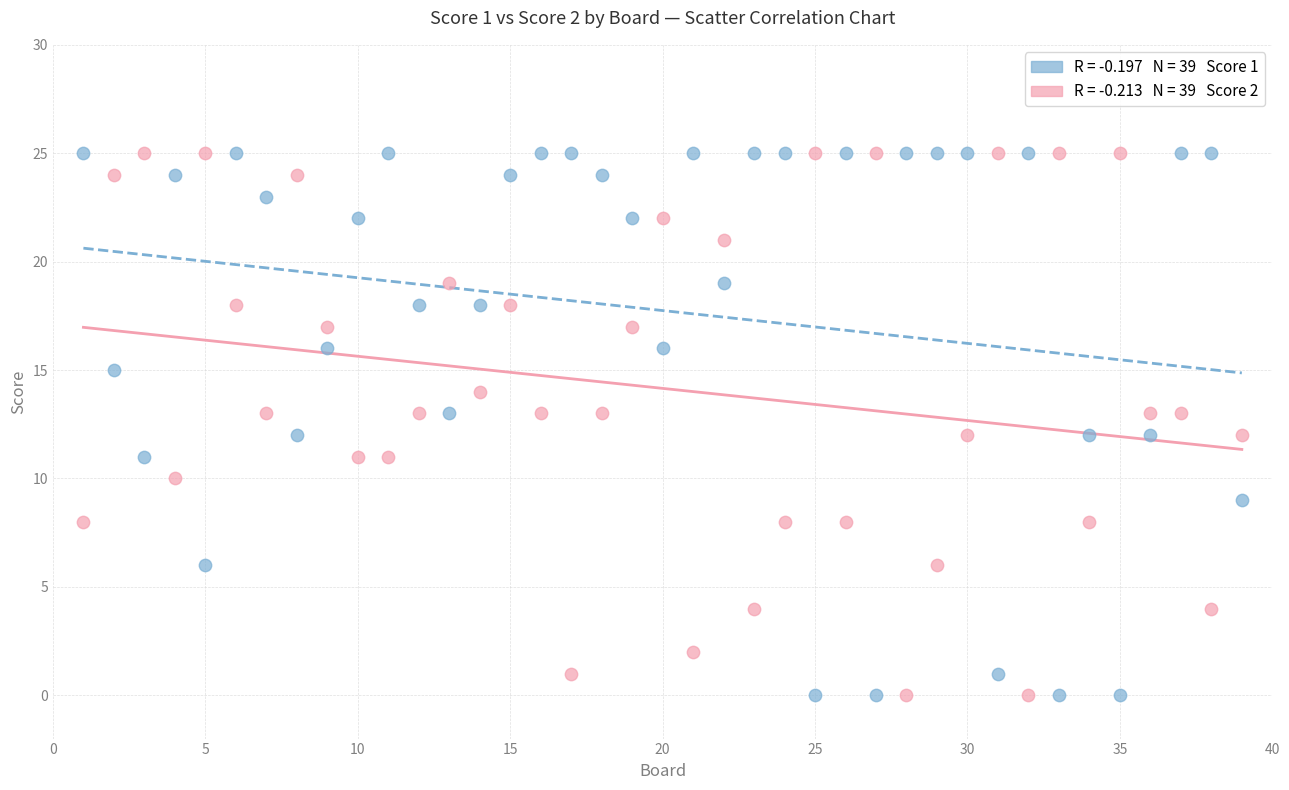

Across all data points, what is the range of X values (max minus min)?

38